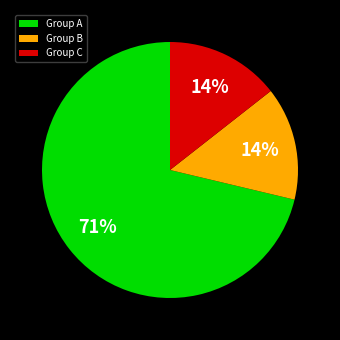

What is the ratio of the value at Group B to the value at Group C?

1.0